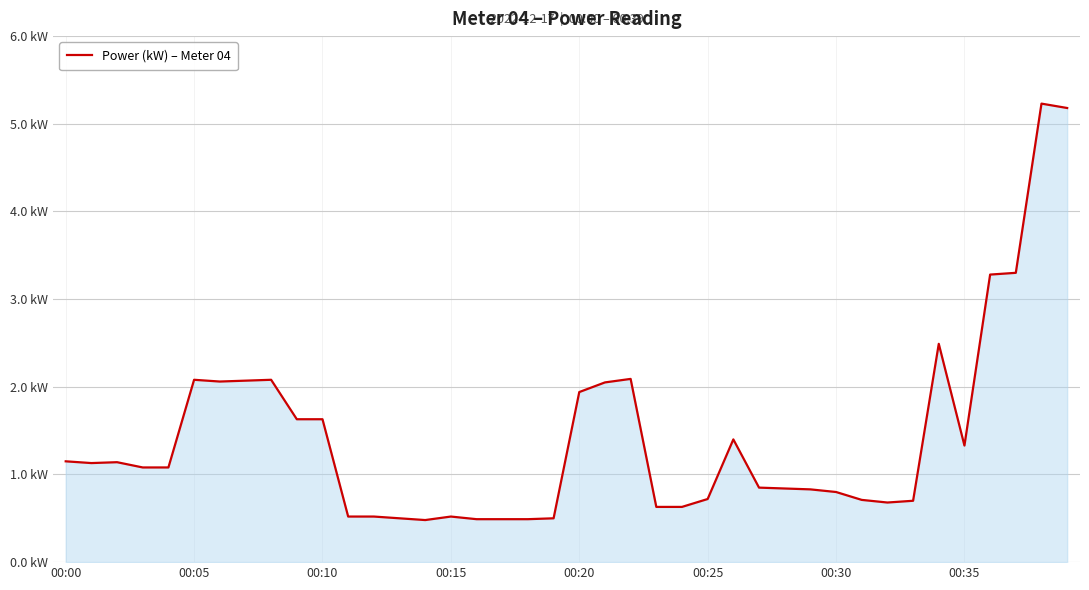

Is this an area chart (filled region under the line)?

Yes